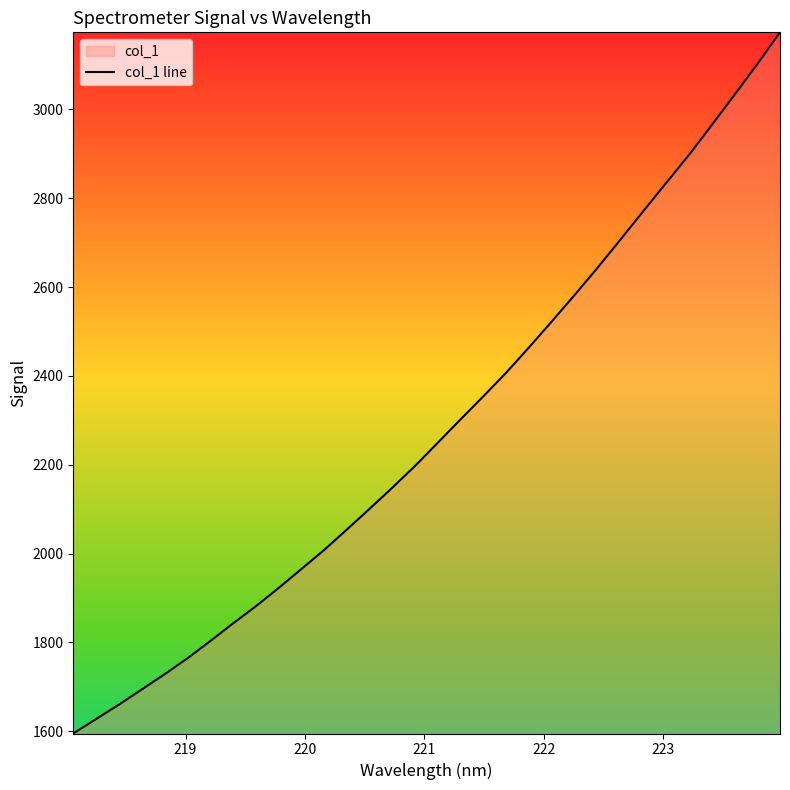

What is the greatest value displayed?

3173.3